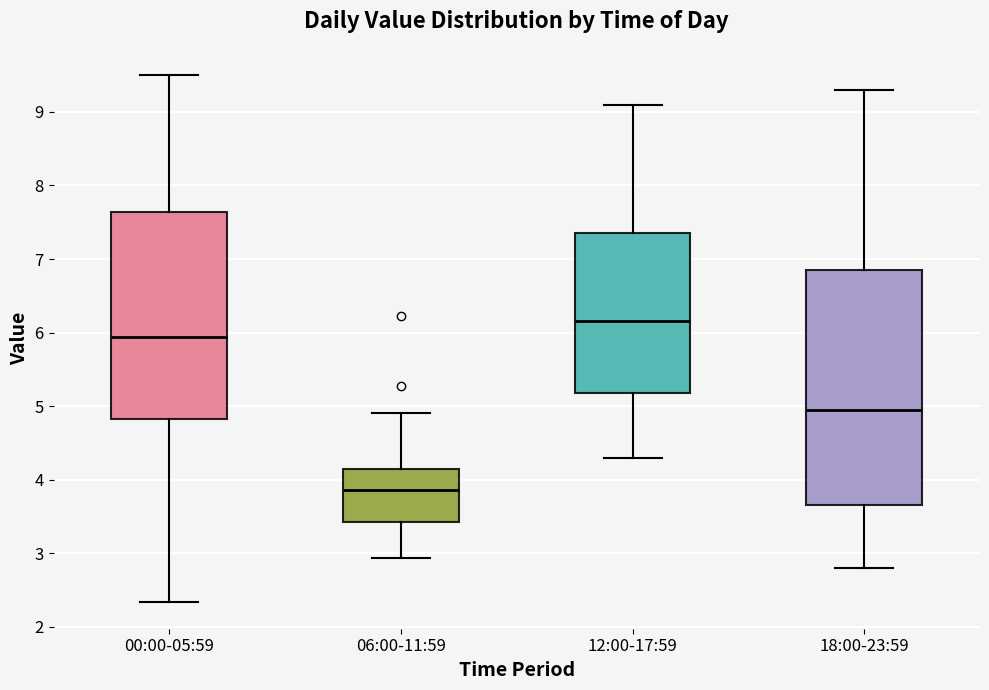

Reading left to right, read every box against the y-axis: the position of its median line, the range the box covers, and the ends of its whiskers. The values are not printed on the chart, so give them approximately, as read against the axis.

00:00-05:59: median 5.9, box 4.8 to 7.6, whiskers 2.3 to 9.5
06:00-11:59: median 3.9, box 3.4 to 4.1, whiskers 2.9 to 4.9
12:00-17:59: median 6.2, box 5.2 to 7.4, whiskers 4.3 to 9.1
18:00-23:59: median 5.0, box 3.7 to 6.9, whiskers 2.8 to 9.3